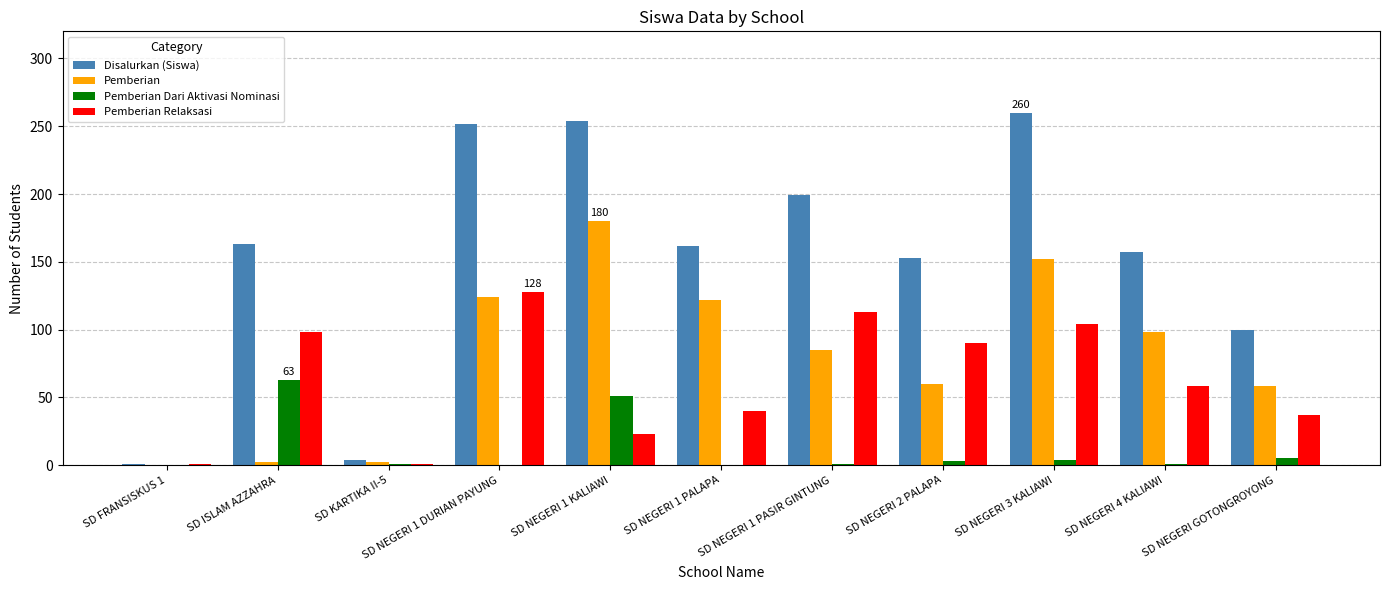

The Disalurkan (Siswa) series shows 60 at SD NEGERI GOTONGROYONG. True or false?

False